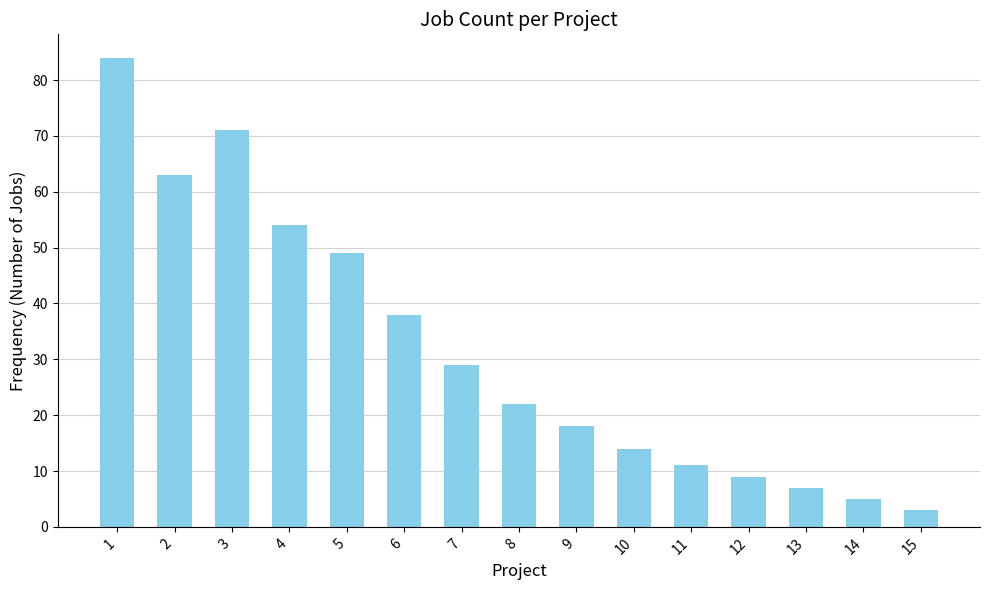

Where does the data first go above 22?

1